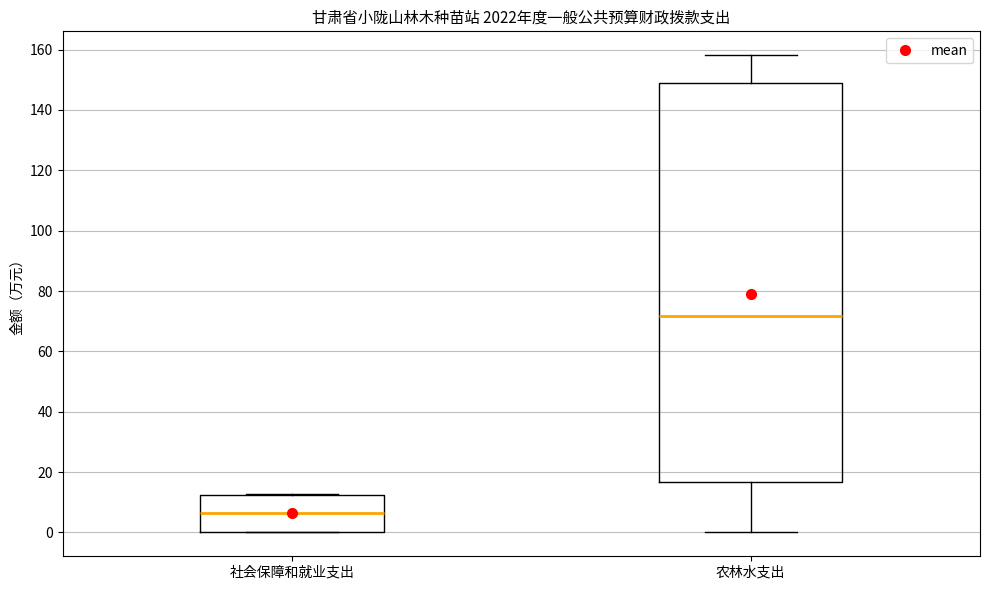

Which box is the tallest, from its lower edge to its upper edge?

农林水支出